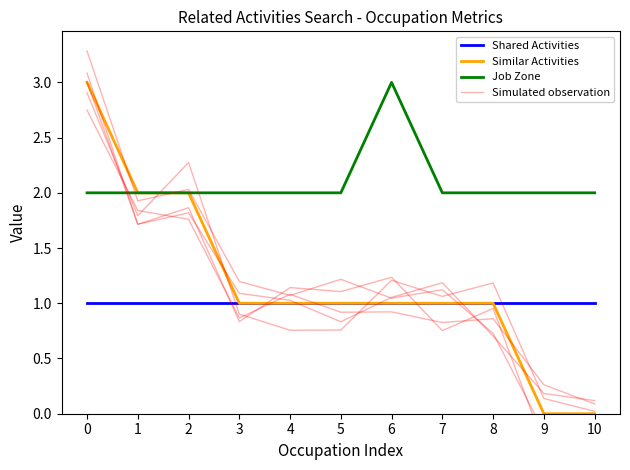

Between 4 and 9, which series saw the biggest shift?

Simulated observation